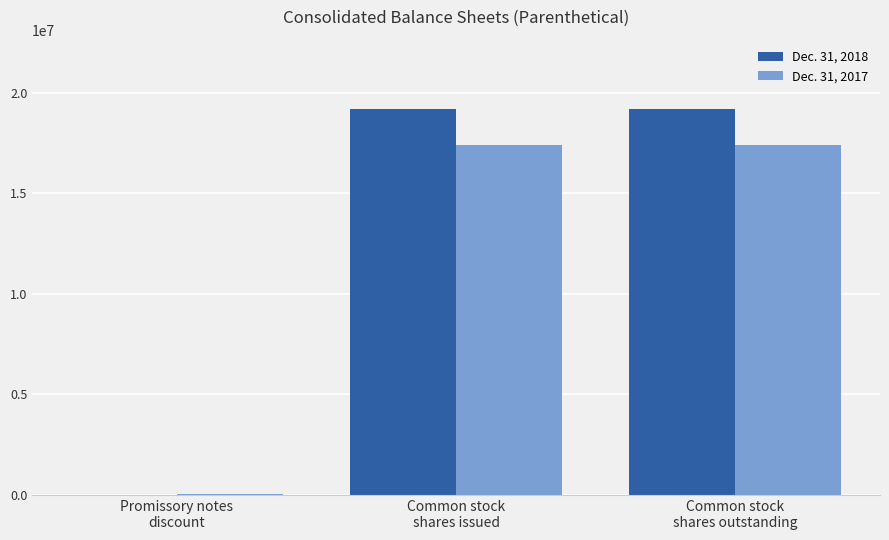

What is the greatest value displayed?

19180063